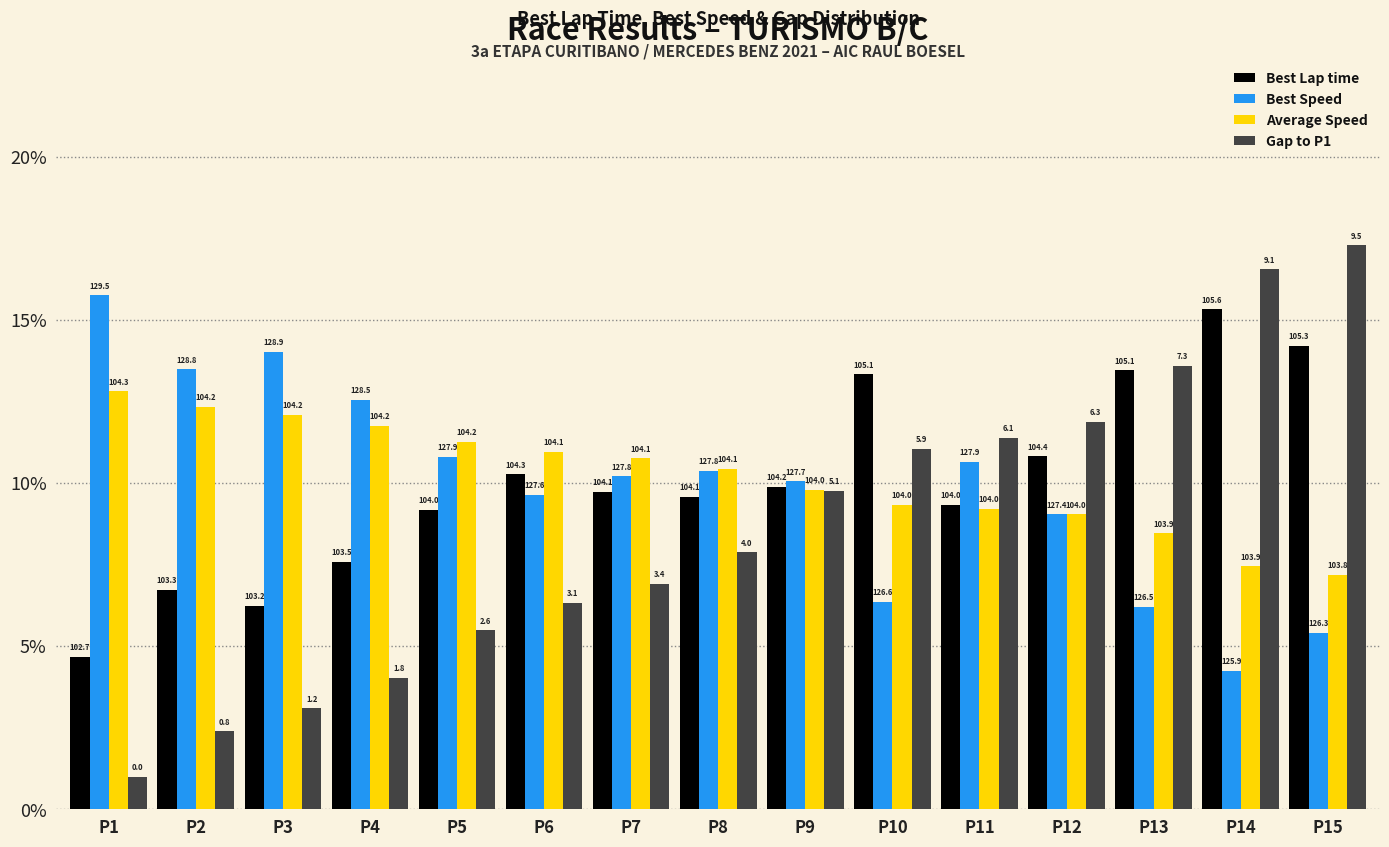

True or false: Gap to P1 has a value of 16.5 at P14.

True